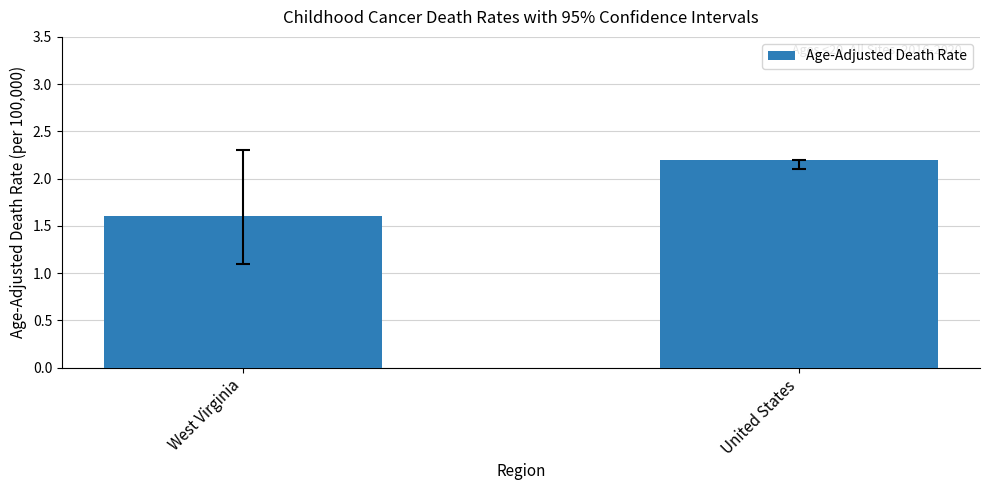

Reading right to left, extract all data points from this chart.

United States=2.2	West Virginia=1.6